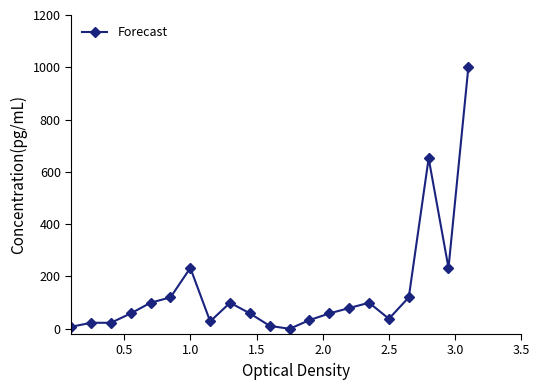

What is the maximum value shown in the chart?

1000.0